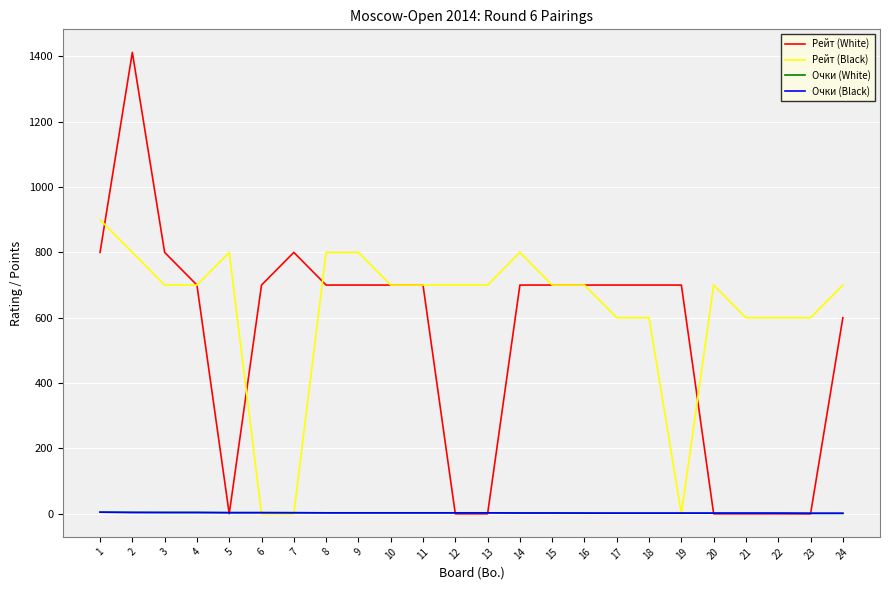

Which series changed the most between 6 and 10?

Рейт (Black)